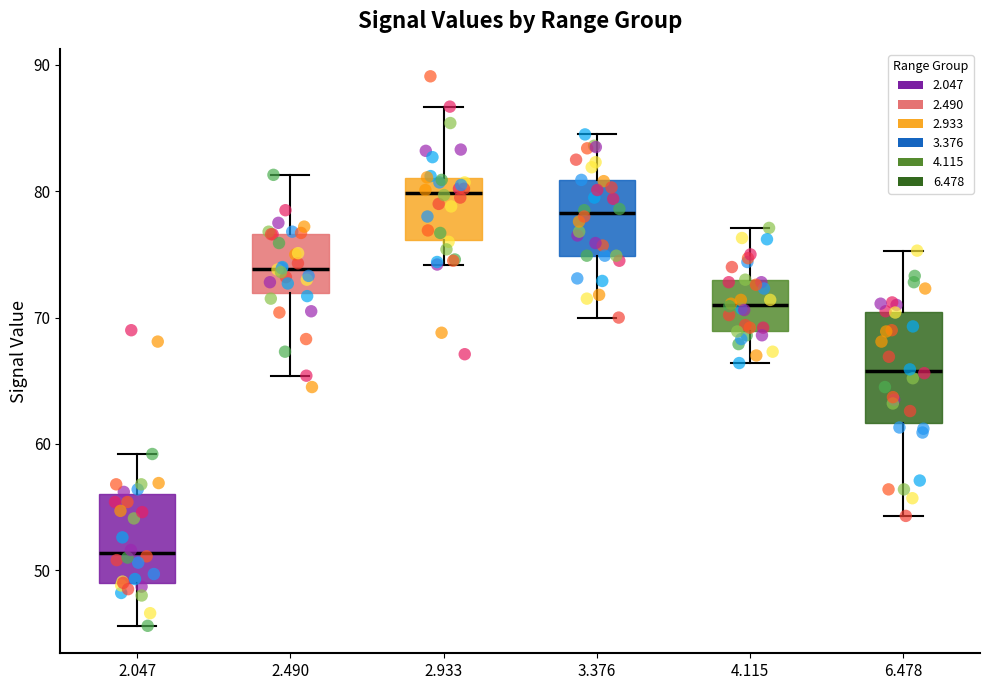

Reading left to right, read every box against the y-axis: the position of its median line, the range the box covers, and the ends of its whiskers. The values are not printed on the chart, so give them approximately, as read against the axis.

2.047: median 51, box 49 to 56, whiskers 46 to 59
2.490: median 74, box 72 to 77, whiskers 65 to 81
2.933: median 80, box 76 to 81, whiskers 74 to 87
3.376: median 78, box 75 to 81, whiskers 70 to 85
4.115: median 71, box 69 to 73, whiskers 66 to 77
6.478: median 66, box 62 to 70, whiskers 54 to 75